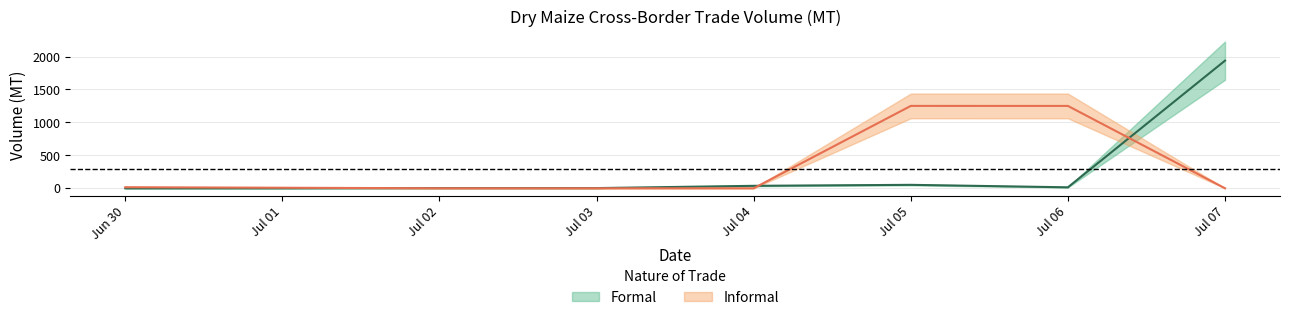

What are all the series names shown in the legend?

Formal, Informal